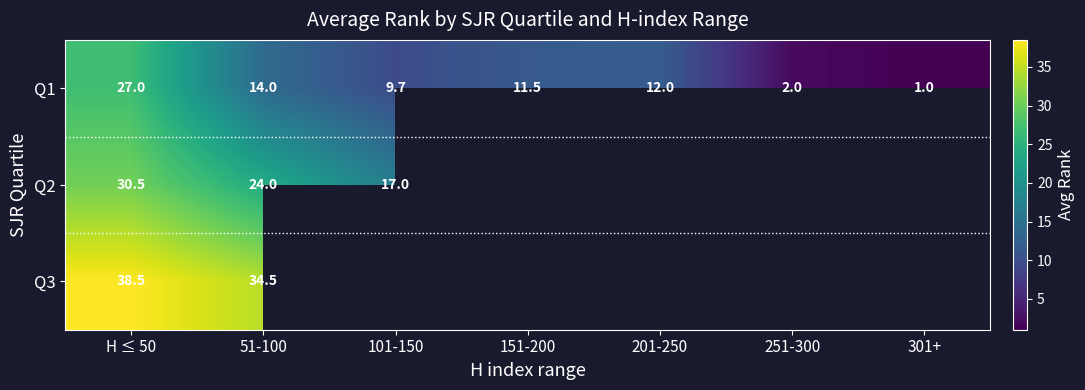

At how many categories does at least one series exceed 12?

3